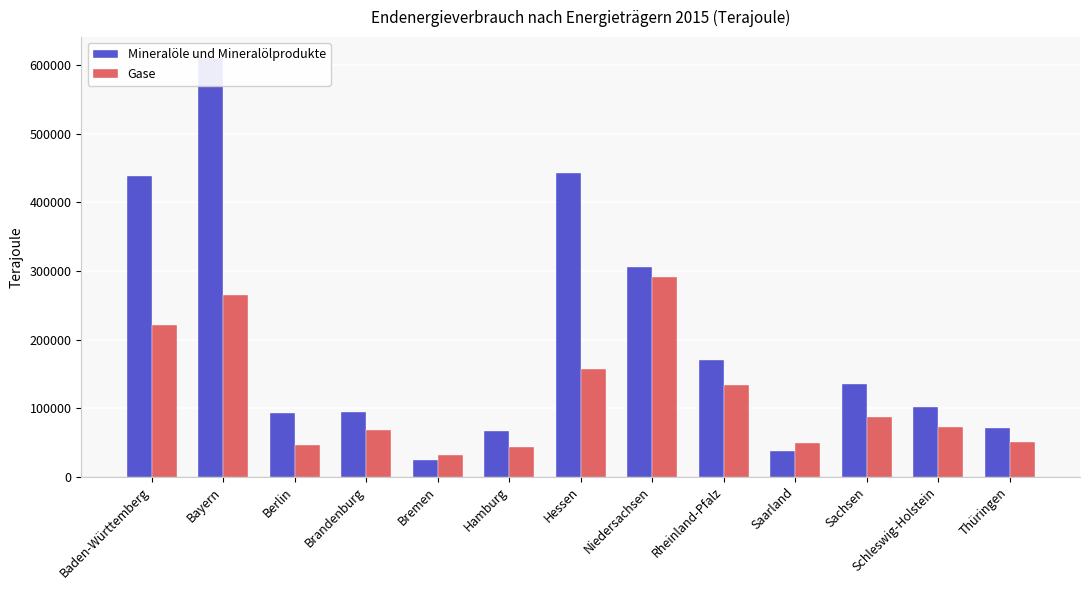

At which label does Gase reach its minimum?

Bremen